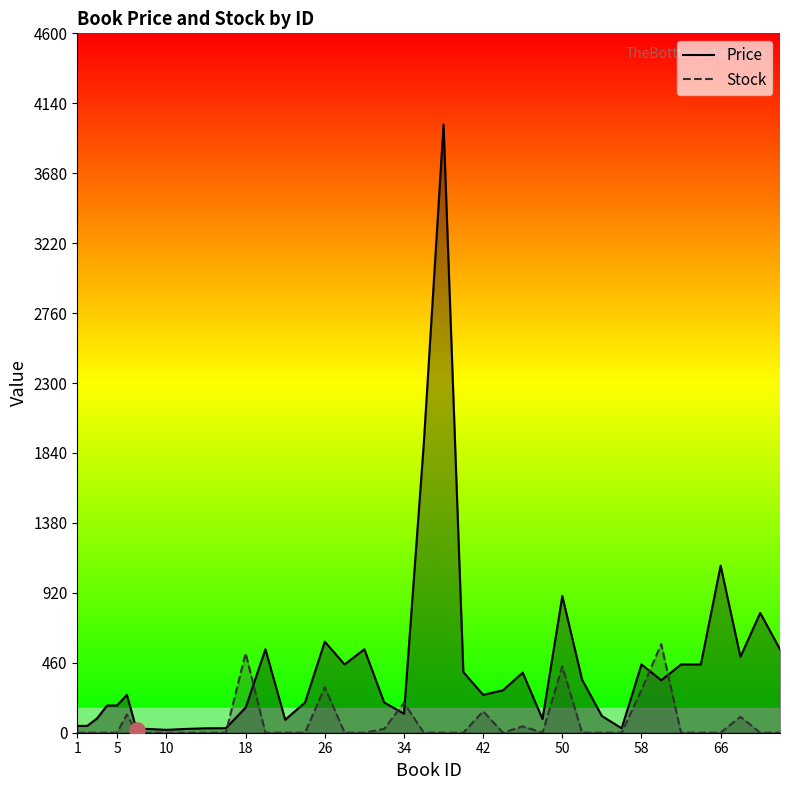

Which series has the largest Y range (max minus min)?

Price